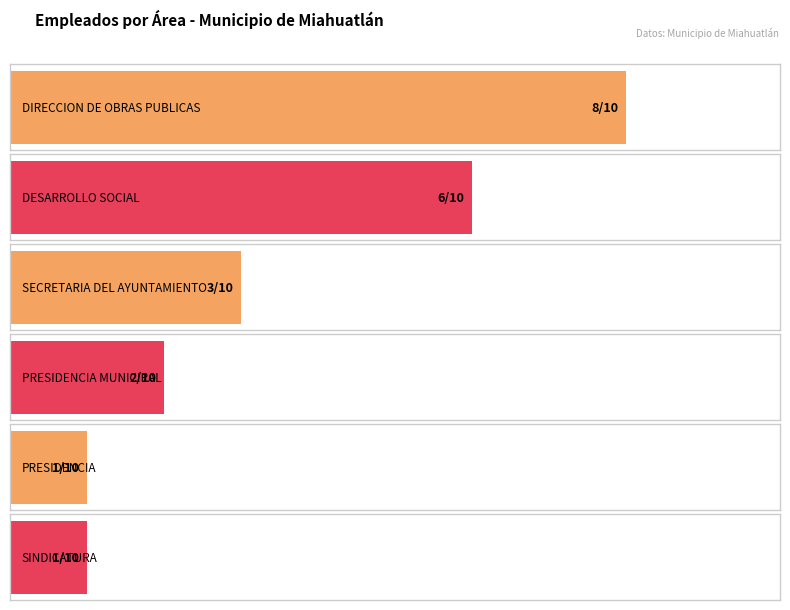

Which category has the lowest value across all series?

PRESIDENCIA